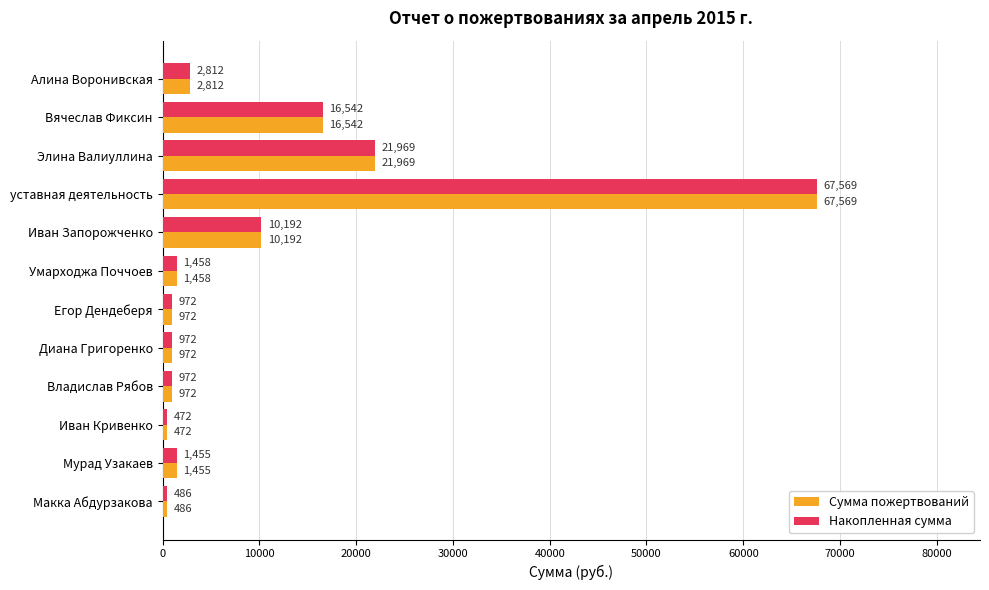

At which category is the sum across all series the highest?

уставная деятельность